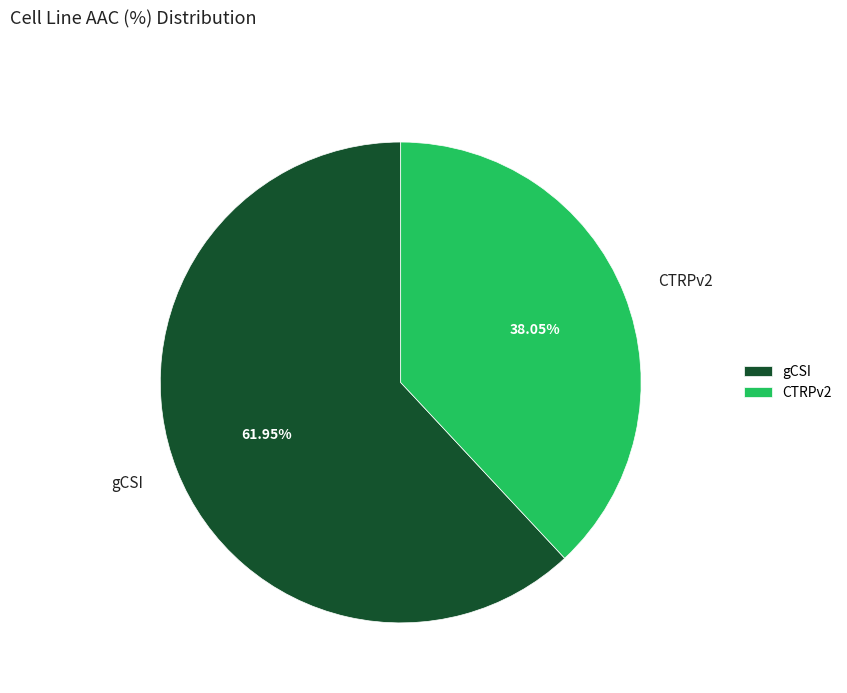

Do gCSI and CTRPv2 together represent more than half of the pie?

Yes